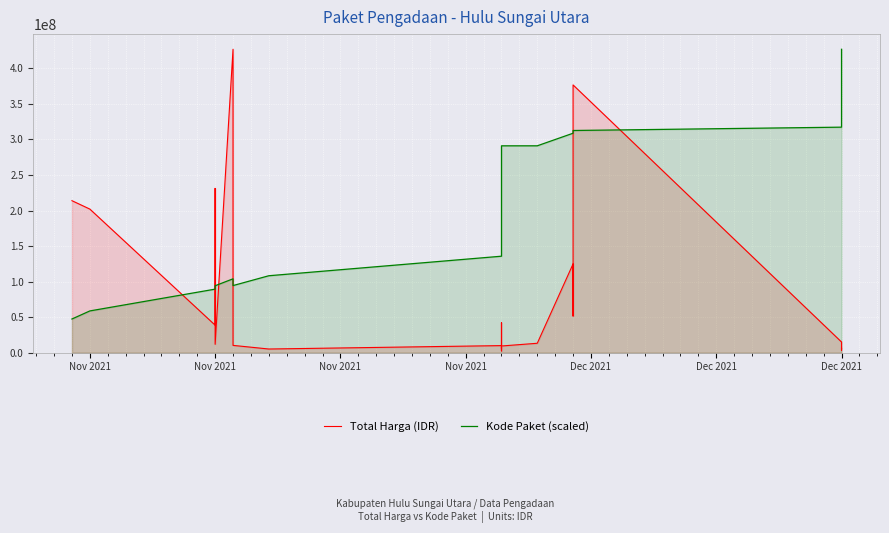

Count the number of data series in this chart.

2